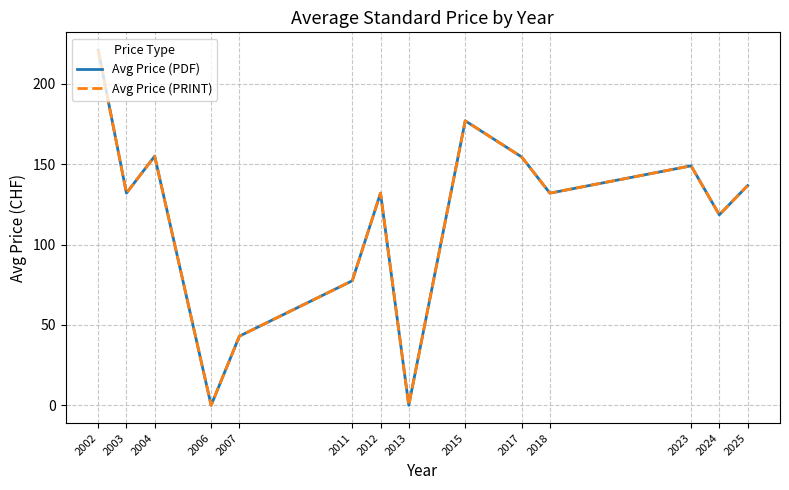

Is it true that Avg Price (PRINT) equals 0.0 at 2006?

True